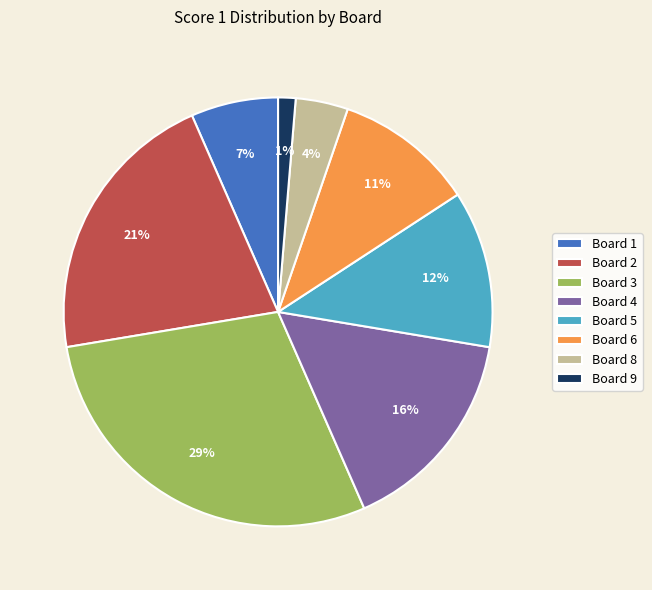

Rank the categories by value from highest to lowest.

Board 3, Board 2, Board 4, Board 5, Board 6, Board 1, Board 8, Board 9